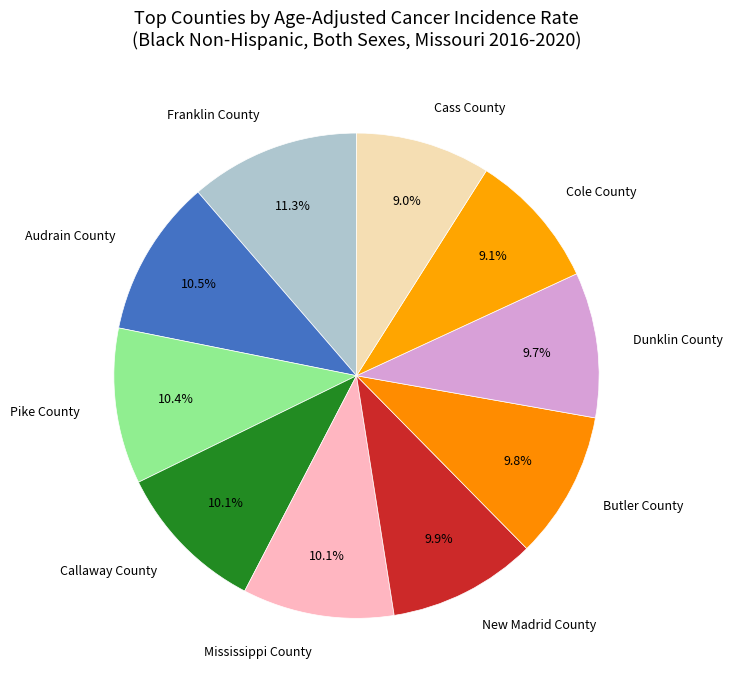

Do Audrain County and Dunklin County together represent more than half of the pie?

No